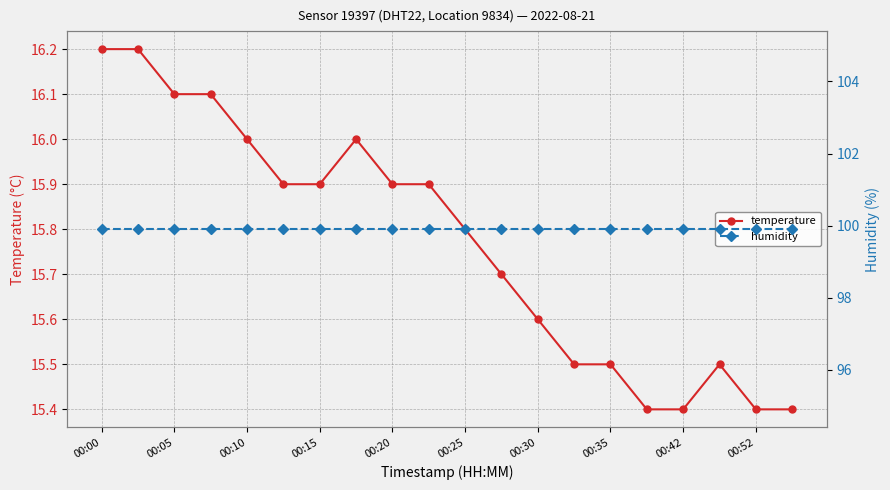

Reading left to right, what are all the values shown in this chart?

temperature: 16.2	16.2	16.1	16.1	16.0	15.9	15.9	16.0	15.9	15.9	15.8	15.7	15.6	15.5	15.5	15.4	15.4	15.5	15.4	15.4
humidity: 99.9	99.9	99.9	99.9	99.9	99.9	99.9	99.9	99.9	99.9	99.9	99.9	99.9	99.9	99.9	99.9	99.9	99.9	99.9	99.9